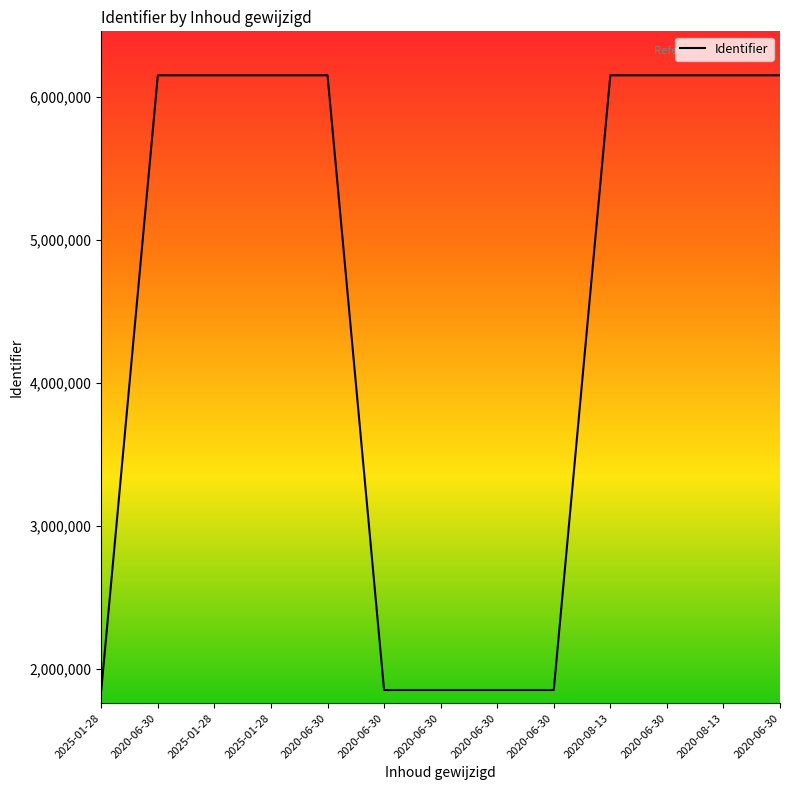

What is the label of the 11th point from the left?

2020-06-30